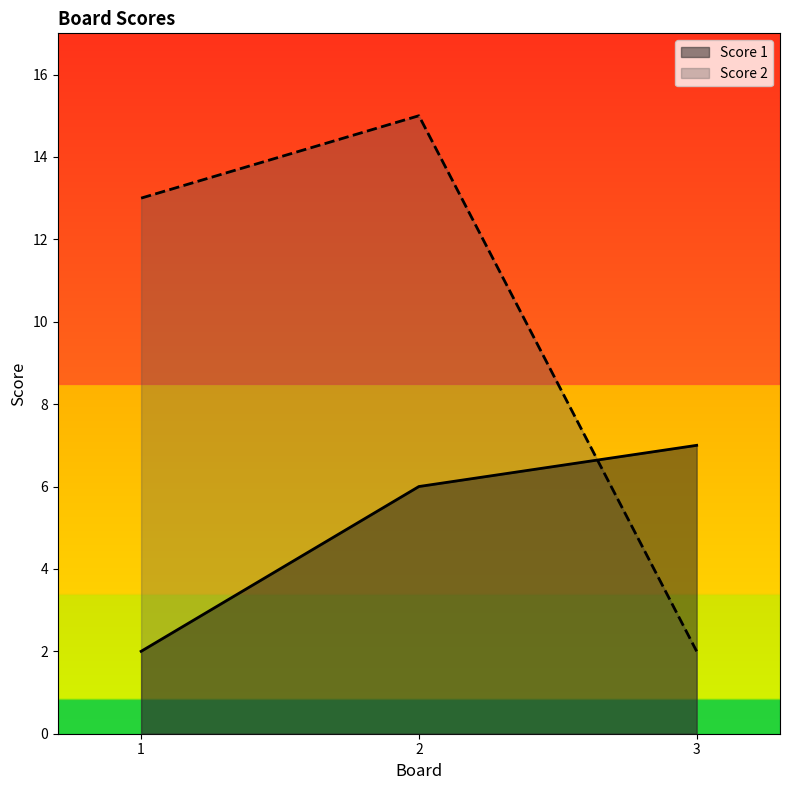

At how many categories does at least one series exceed 6?

3